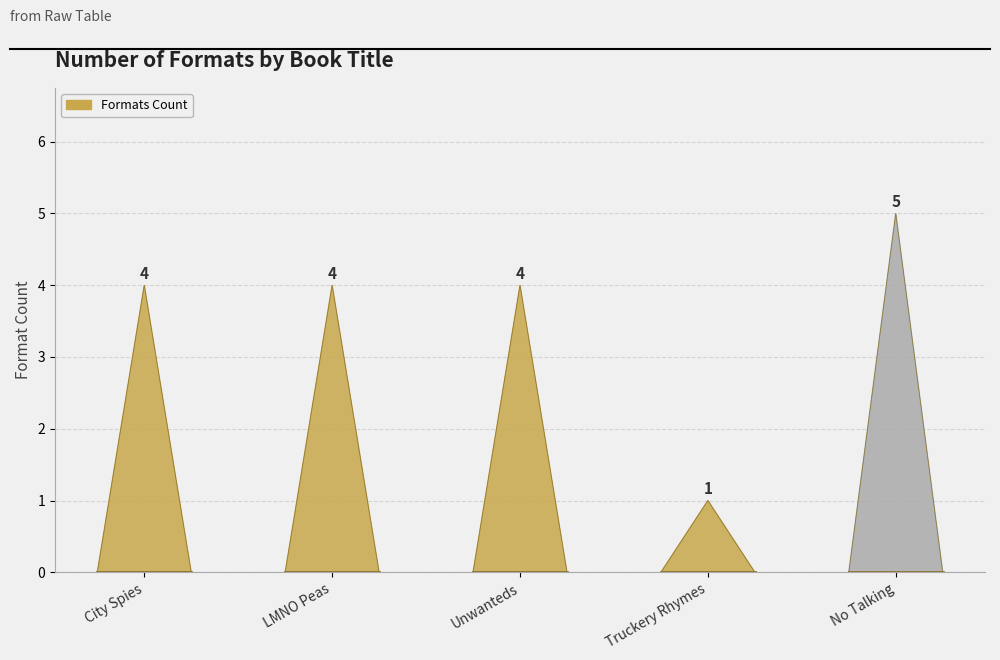

What position from the left is City Spies?

1